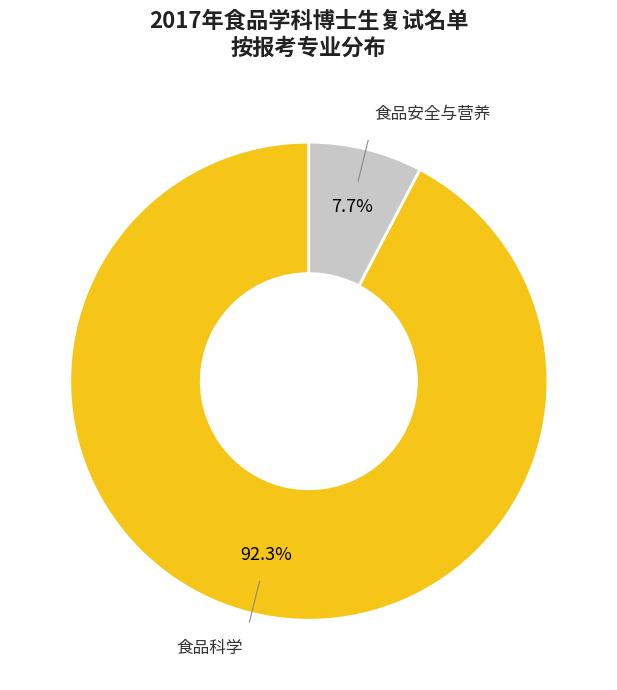

Is there a majority slice in this chart?

Yes